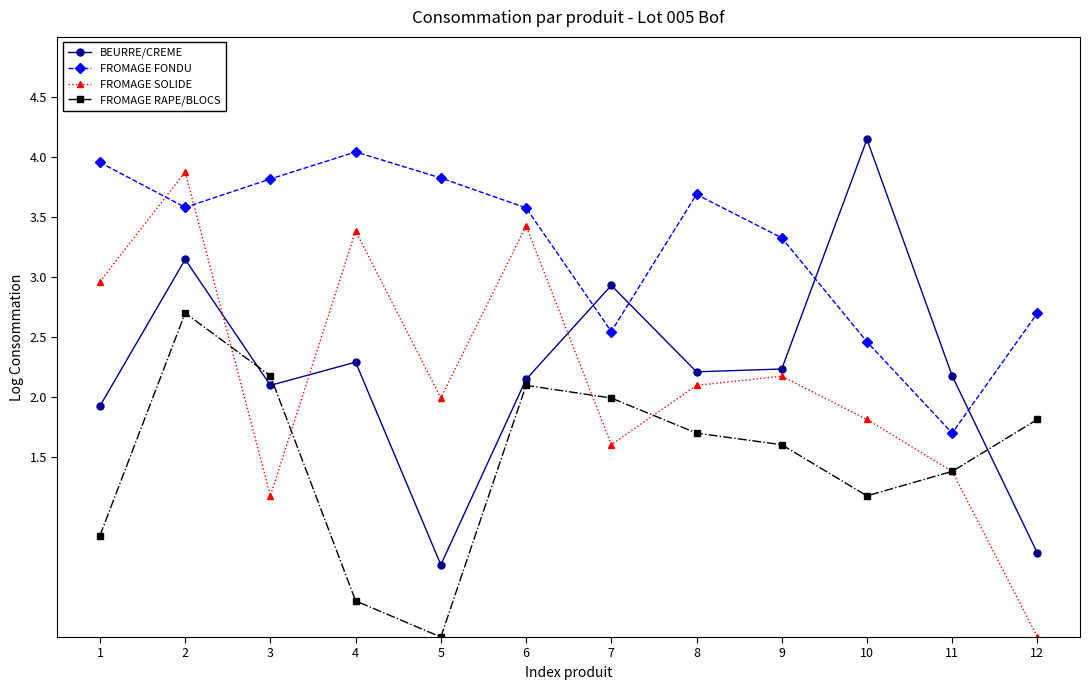

What are all the series names shown in the legend?

BEURRE/CREME, FROMAGE FONDU, FROMAGE SOLIDE, FROMAGE RAPE/BLOCS